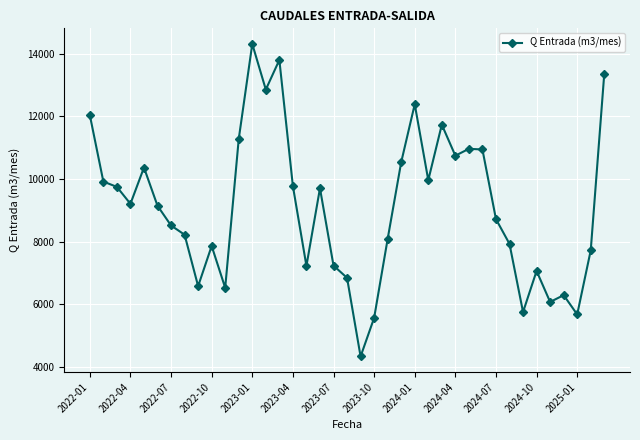

What is the average value?

9106